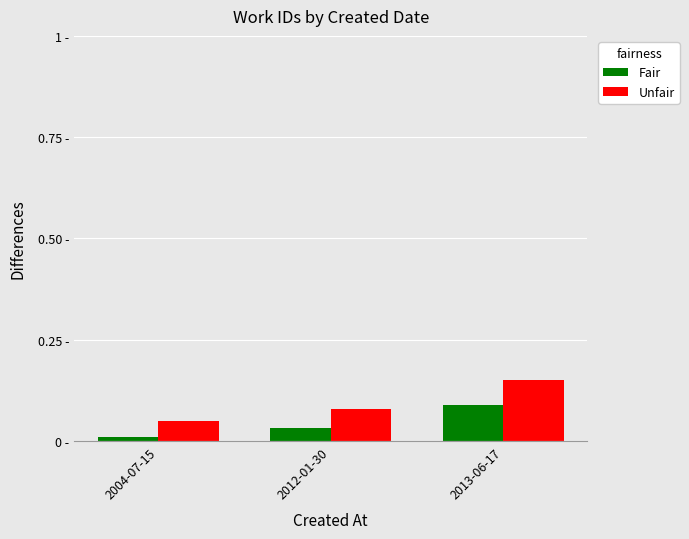

At how many categories does at least one series exceed 0?

3